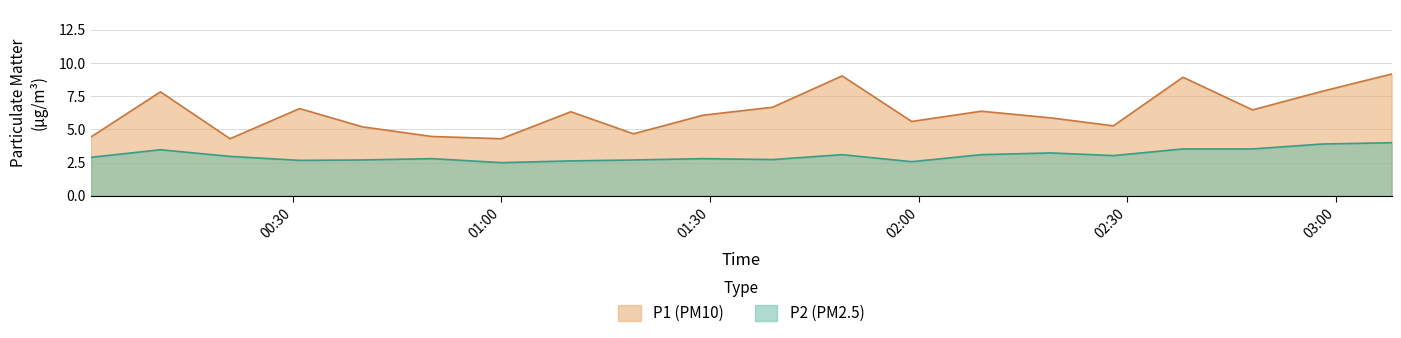

What is the minimum value shown in the chart?

2.5